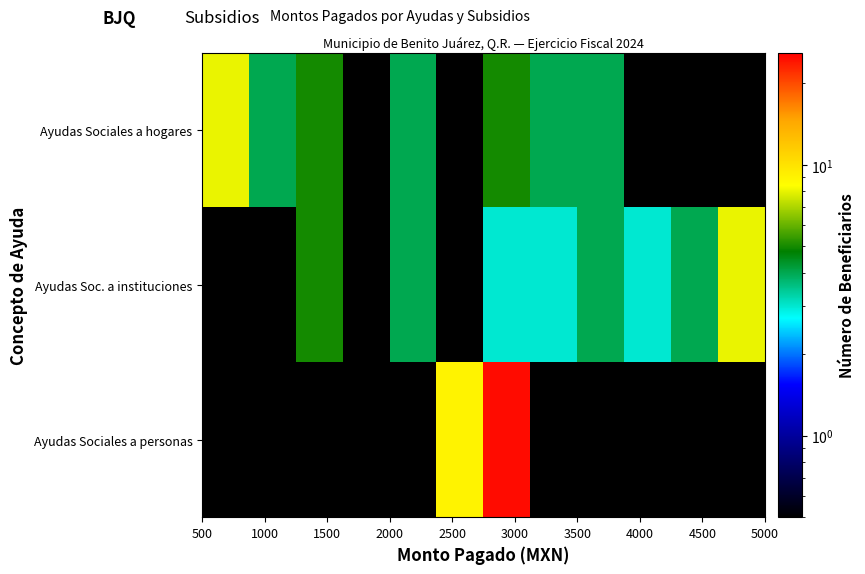

Rank the series by their average value, from highest to lowest.

Ayudas Sociales a personas, Ayudas Sociales a hogares, Ayudas Soc. a instituciones